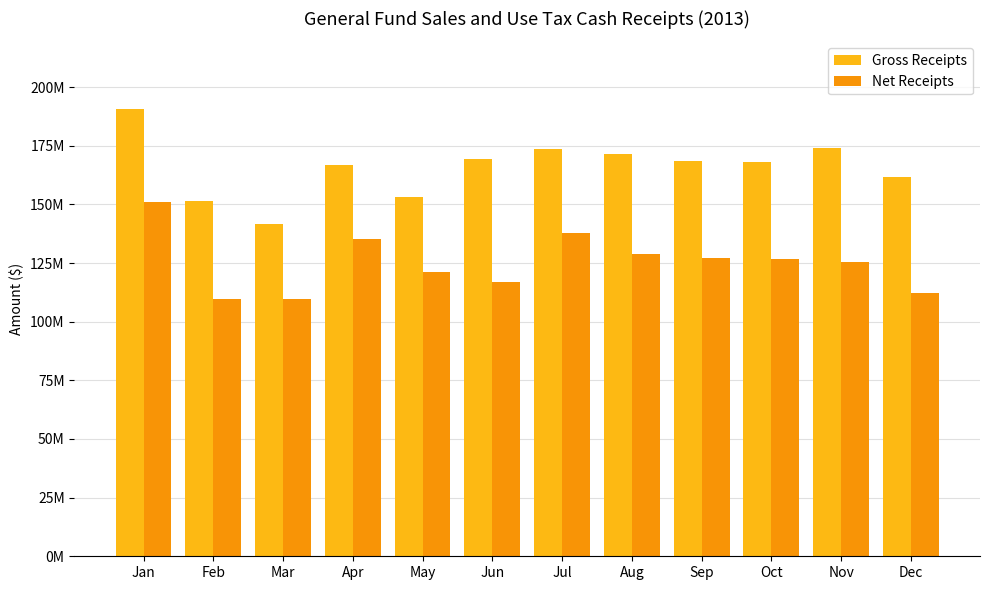

Does the chart contain any negative values?

No